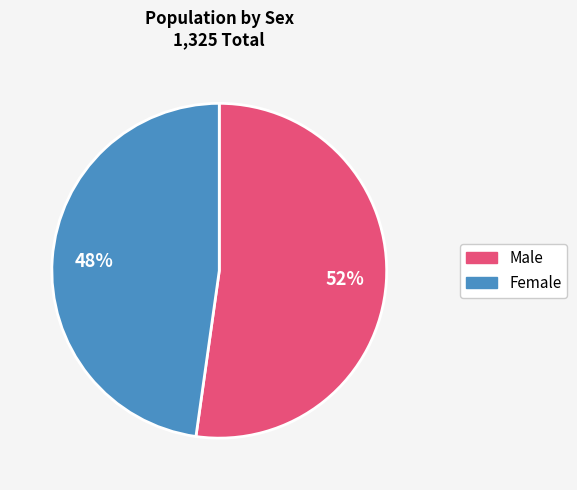

Count the number of slices in the pie.

2